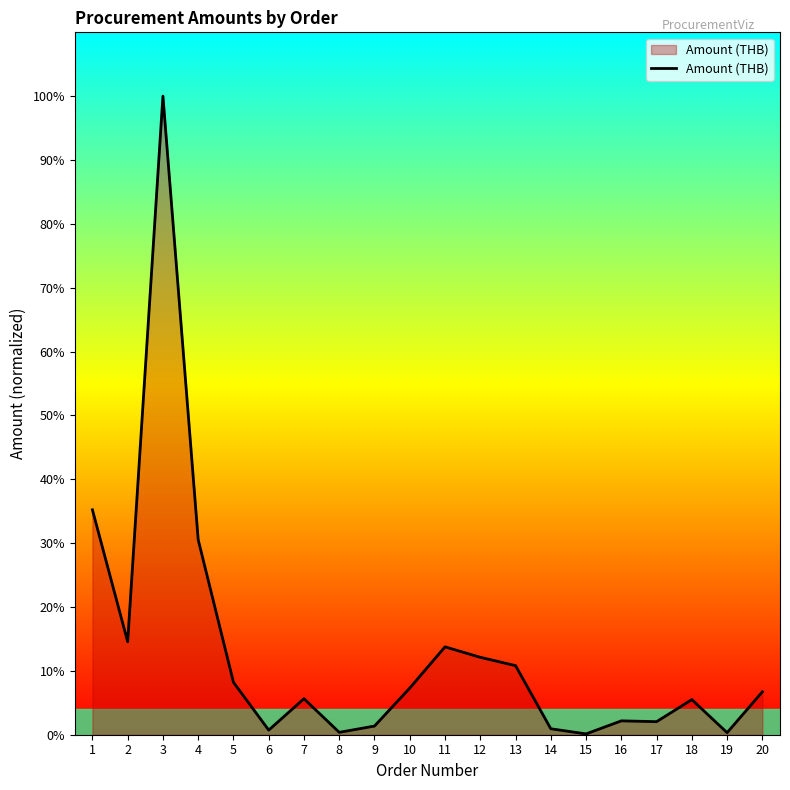

Does the chart have visible grid lines?

No